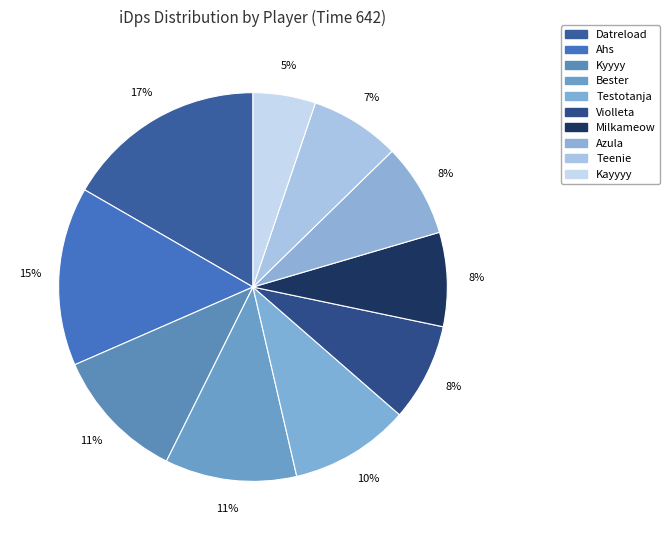

How many slices are in this pie chart?

10